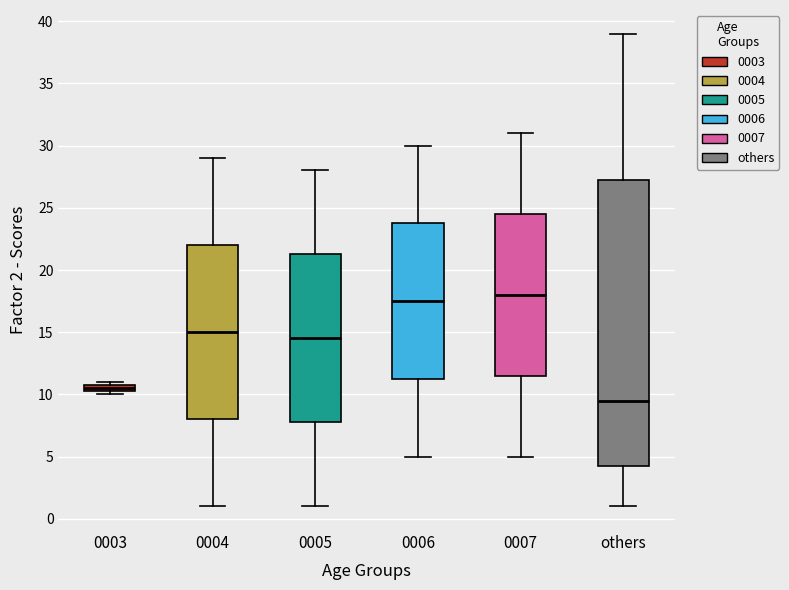

Which box's median line is the highest?

0007